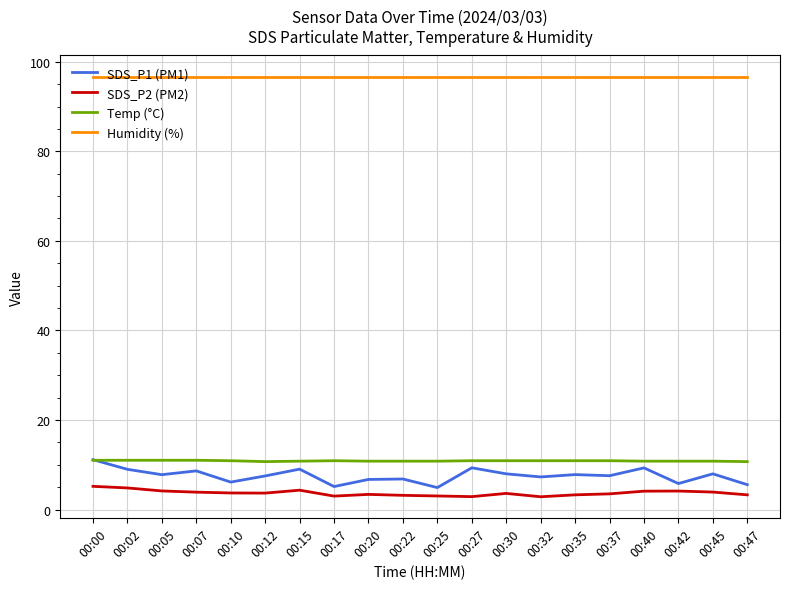

Where does the SDS_P2 (PM2) series first go above 3?

00:00